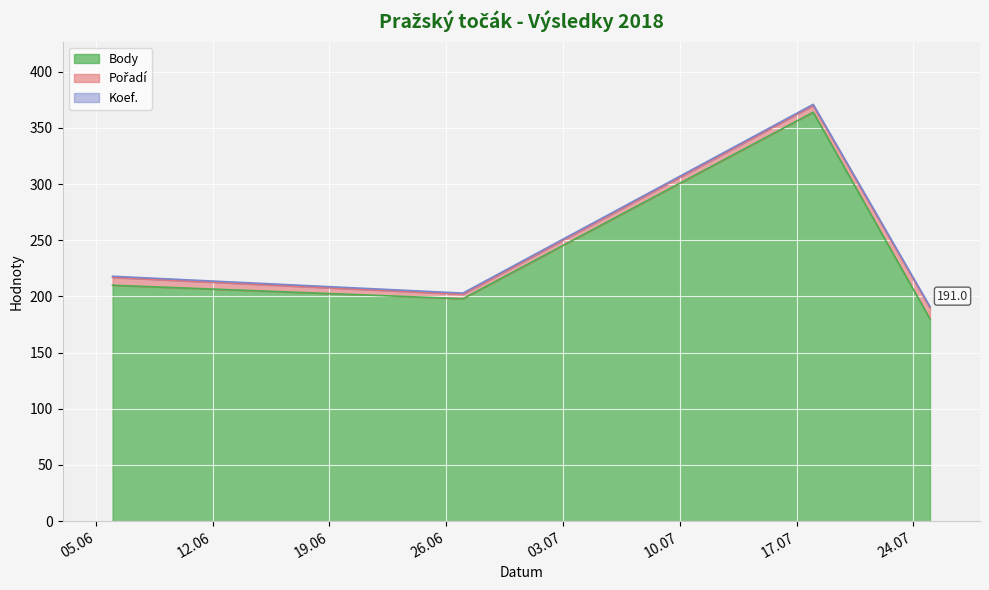

Count the number of categories in the chart.

4